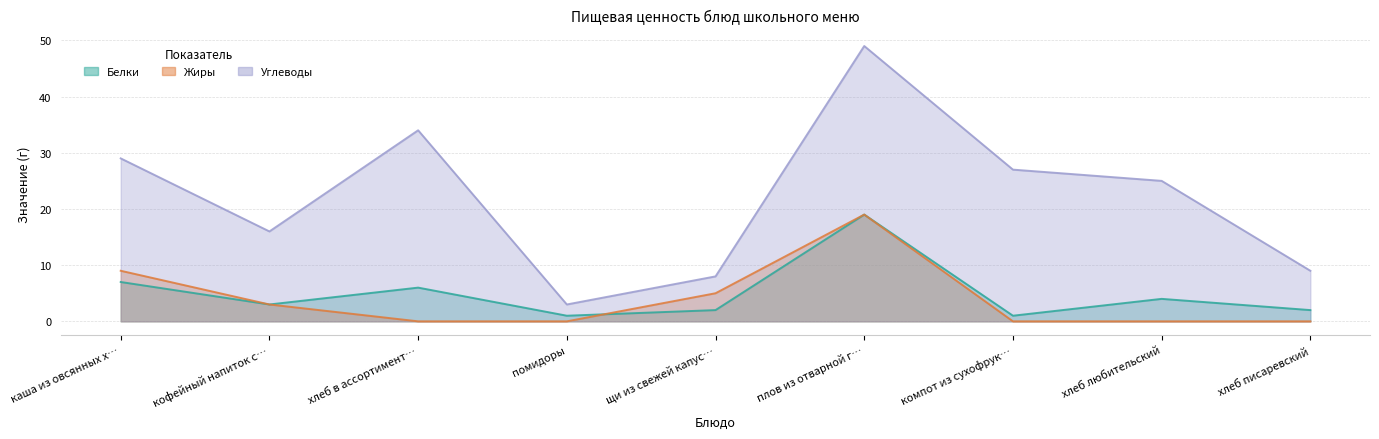

What is the average value of the Углеводы series?

22